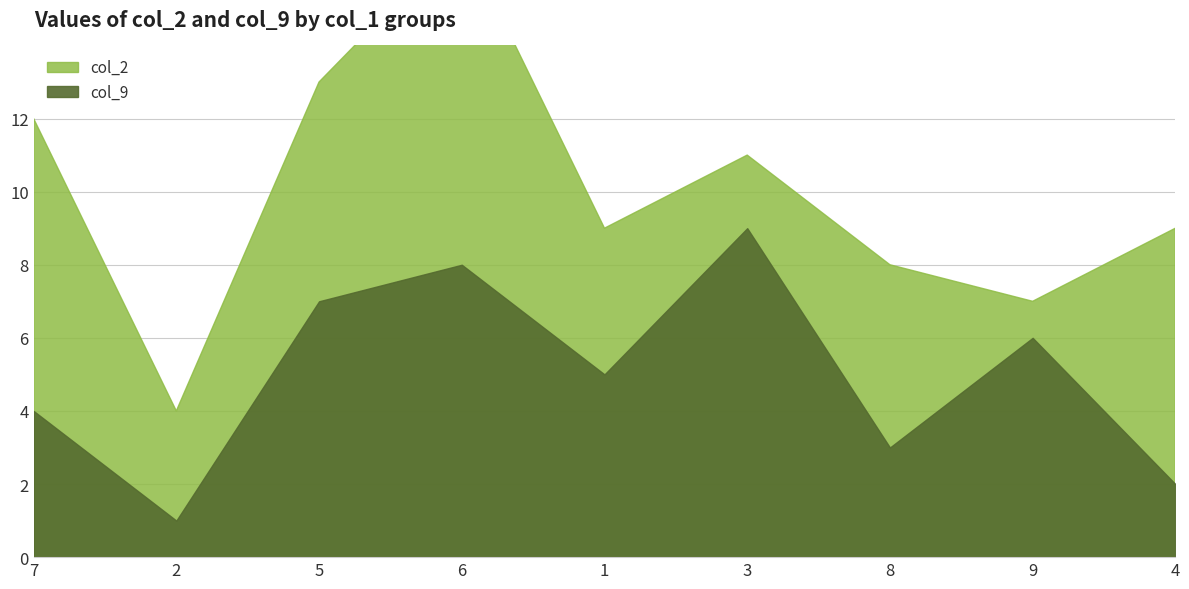

List the series in order of their overall mean, highest first.

col_2, col_9